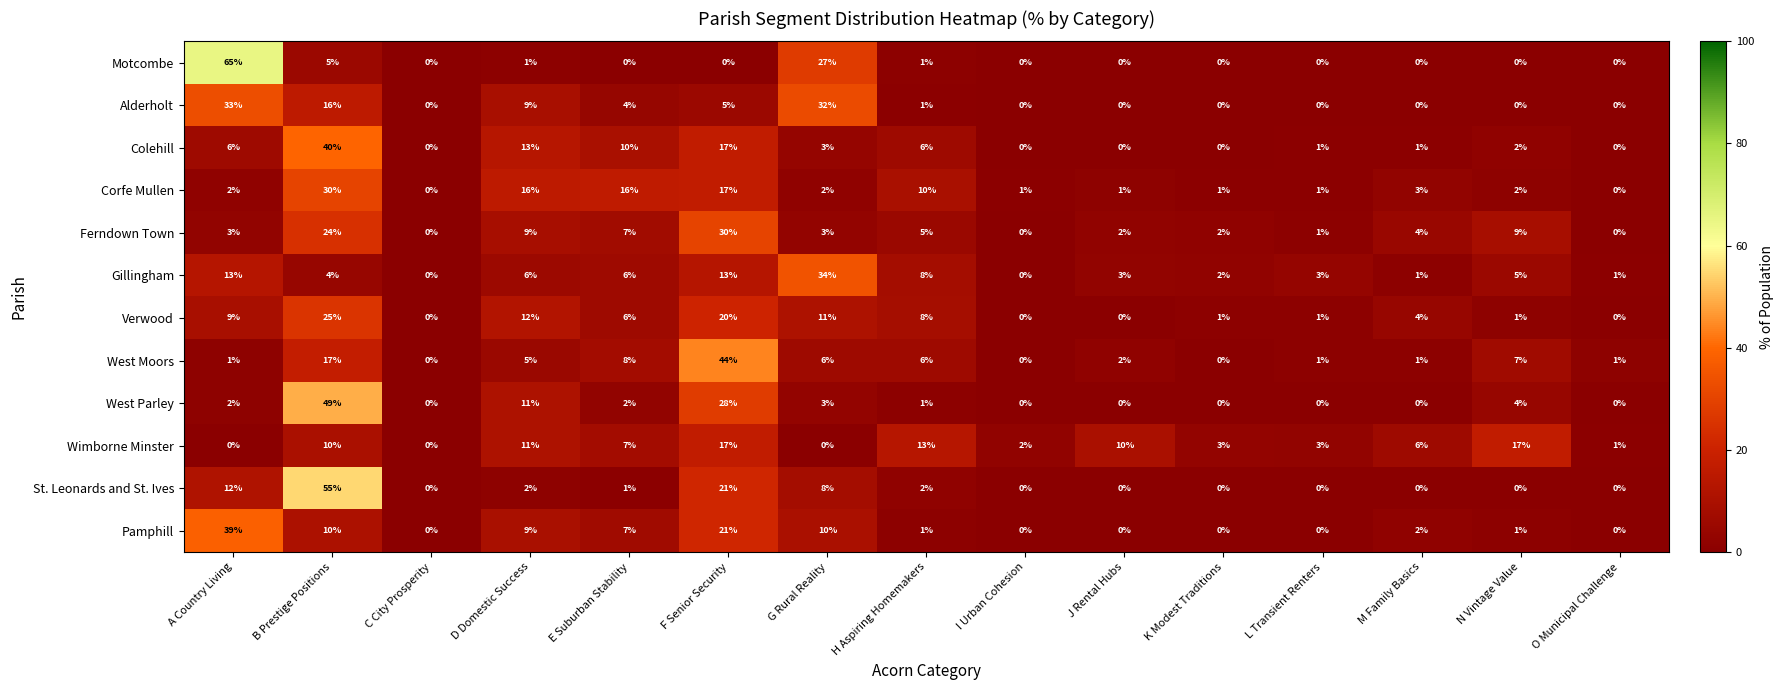

Which series has the largest range (max minus min)?

Motcombe